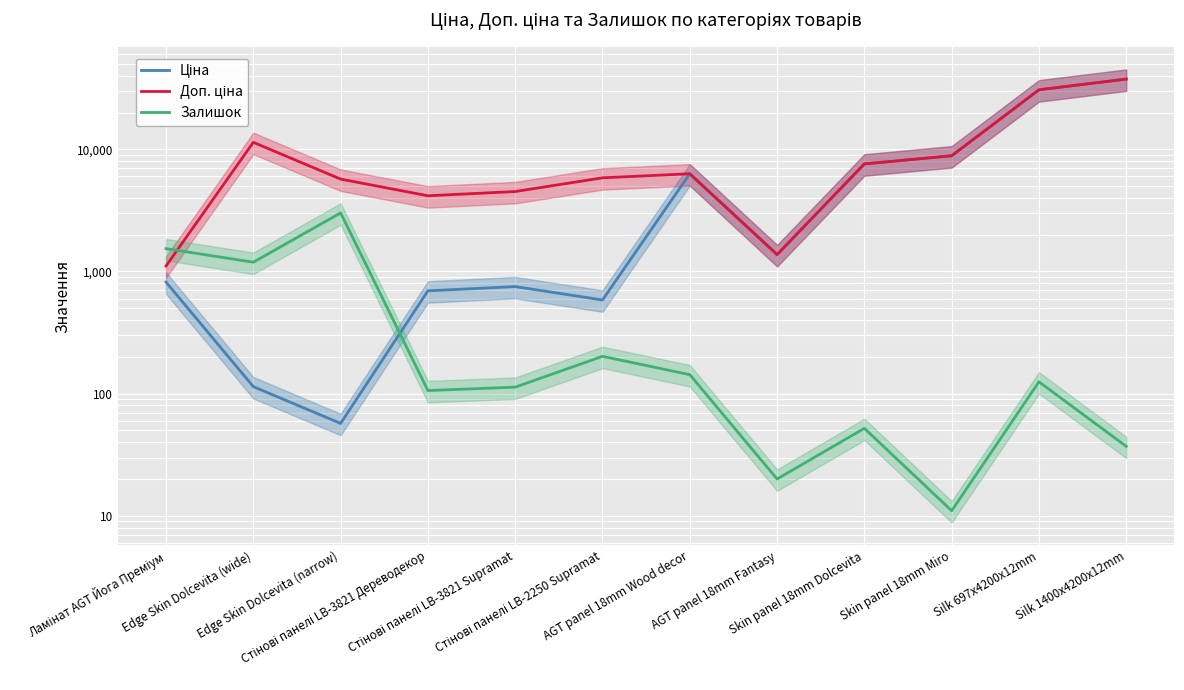

What are all the series names shown in the legend?

Ціна, Доп. ціна, Залишок